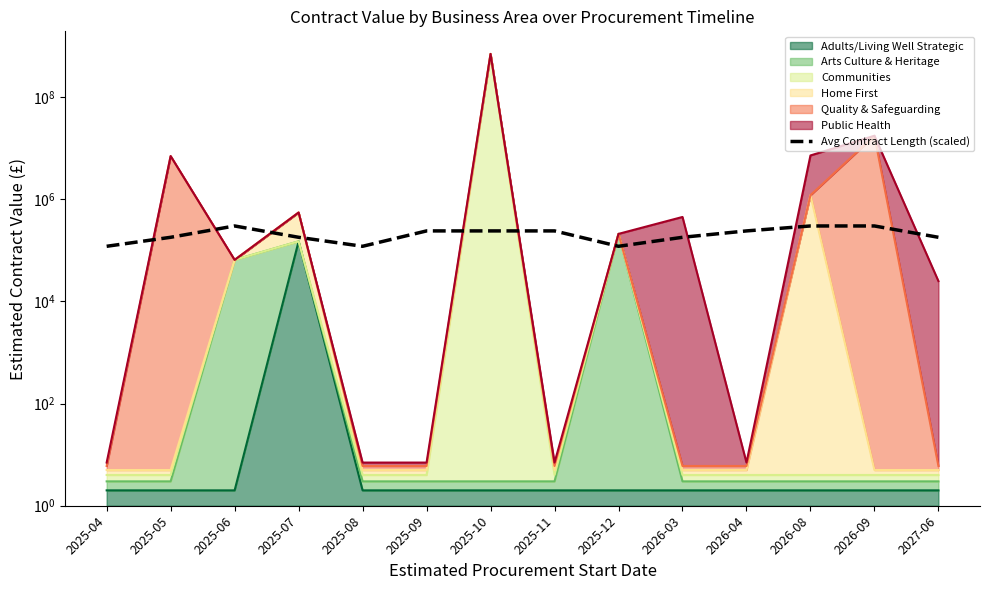

Between 2027-06 and 2025-10, which is larger?

2025-10